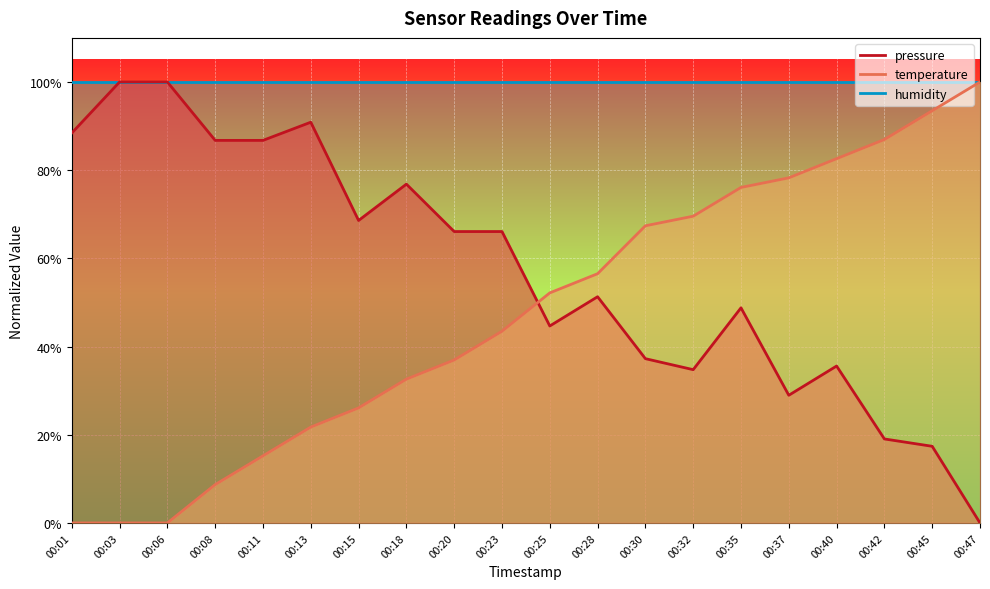

What is the difference between the pressure values at 00:20 and 00:37?

37.1